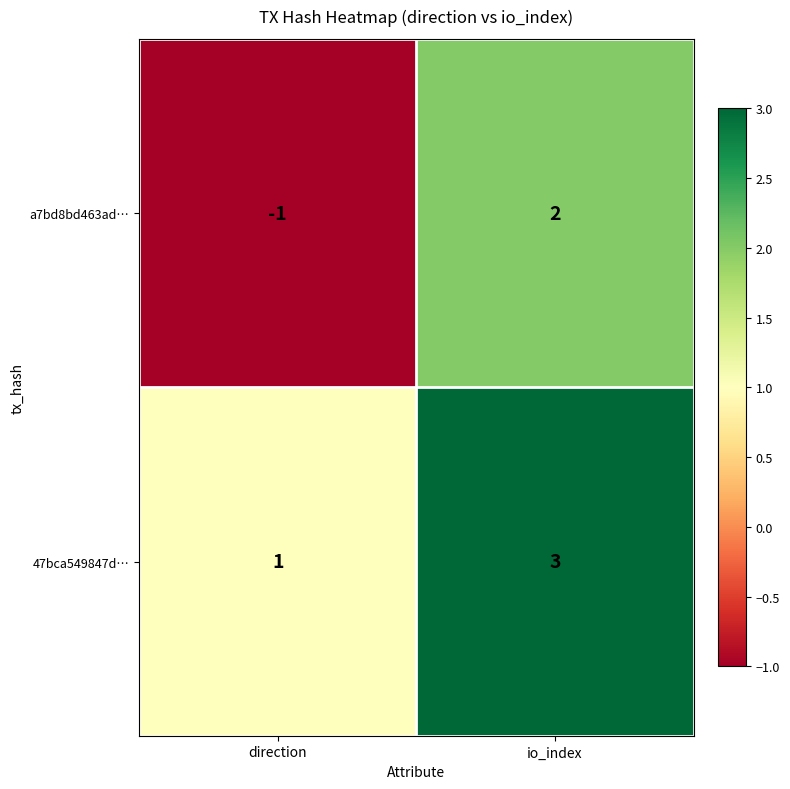

The 47bca549847d… series shows 1 at direction. True or false?

True